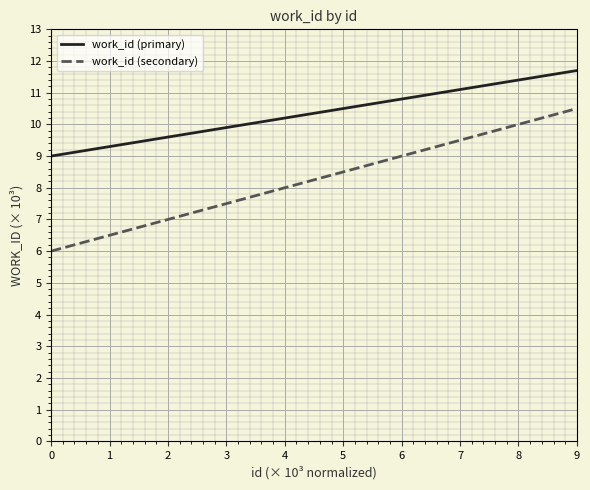

Is this an area chart (filled region under the line)?

No